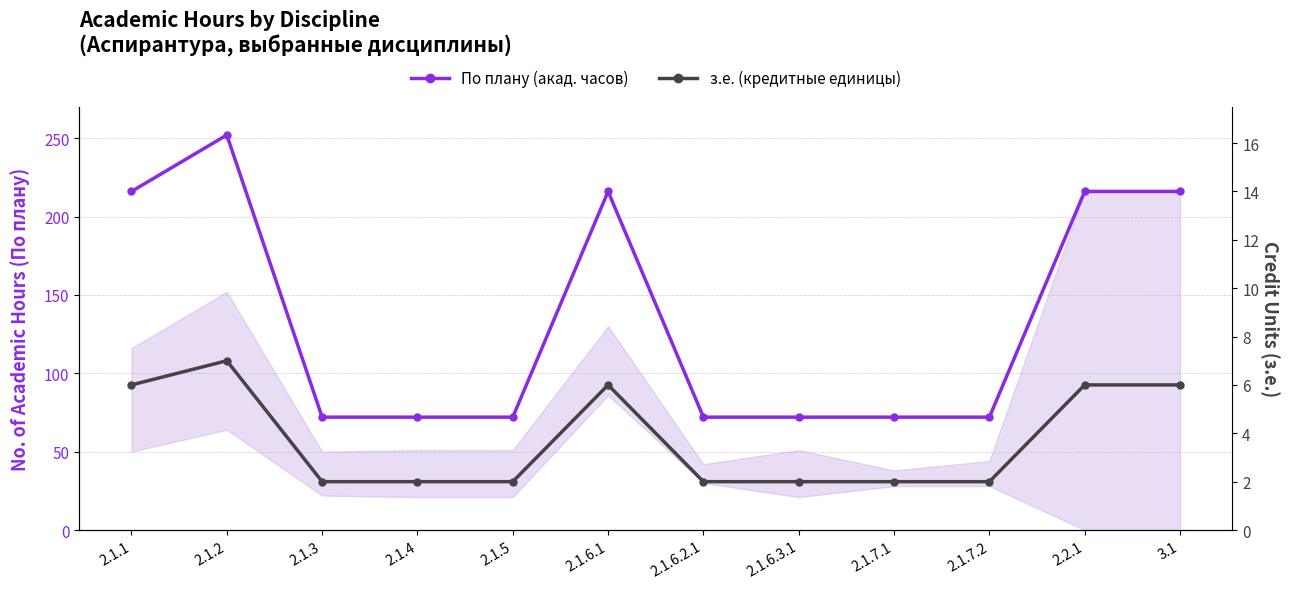

Reading left to right, extract all data points from this chart.

По плану (акад. часов): 216	252	72	72	72	216	72	72	72	72	216	216
з.е. (кредитные единицы): 6	7	2	2	2	6	2	2	2	2	6	6